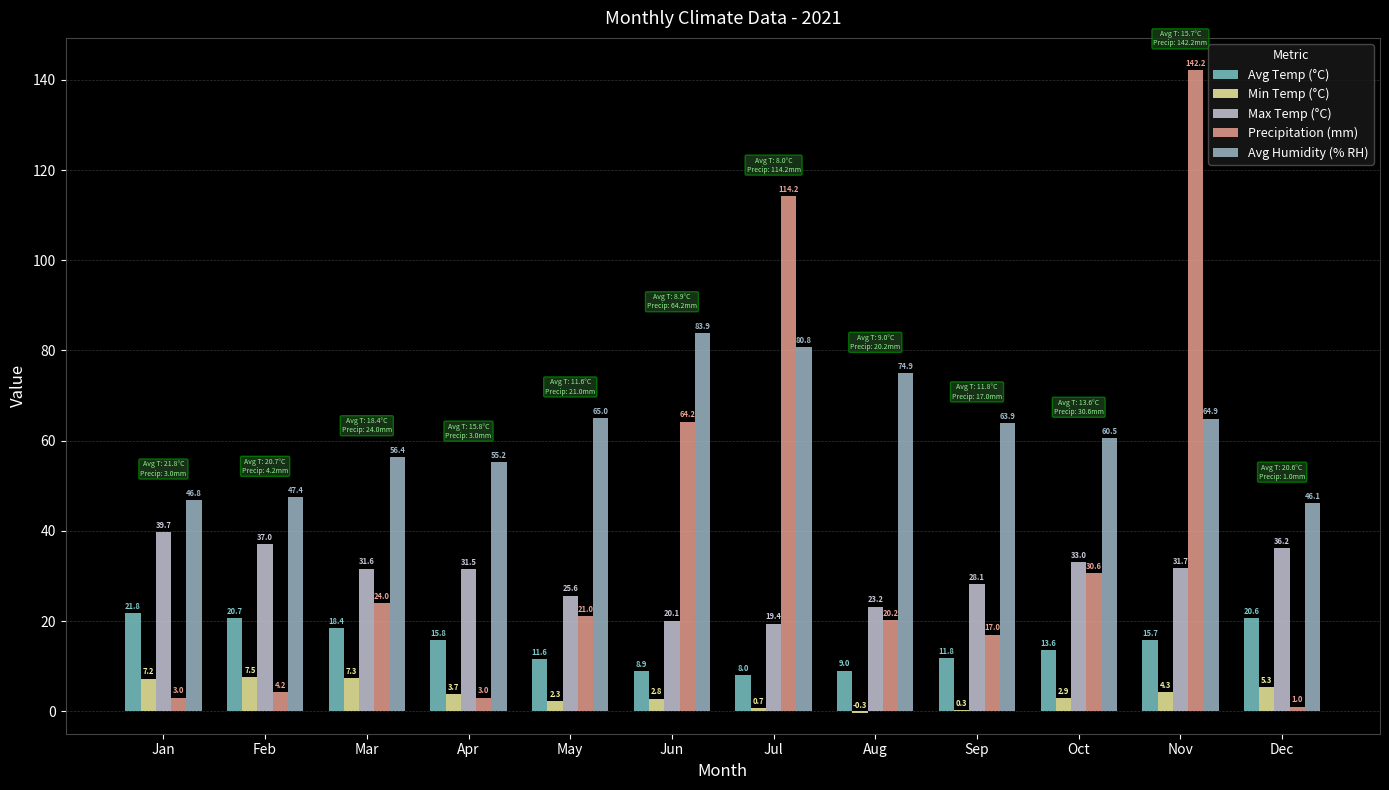

The value of Precipitation (mm) at Dec is 0.6. True or false?

False